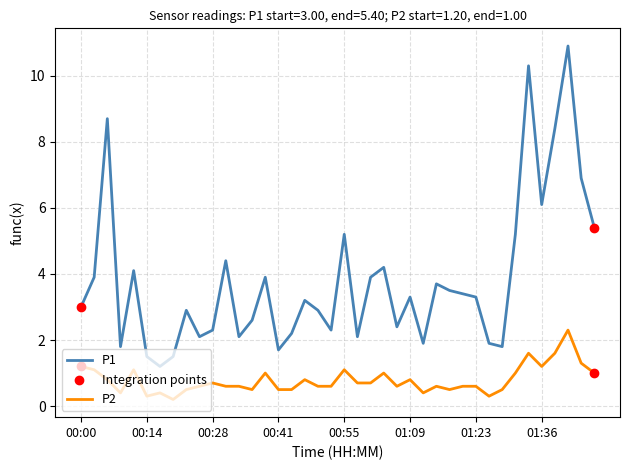

Which series has the largest total across all categories?

P1